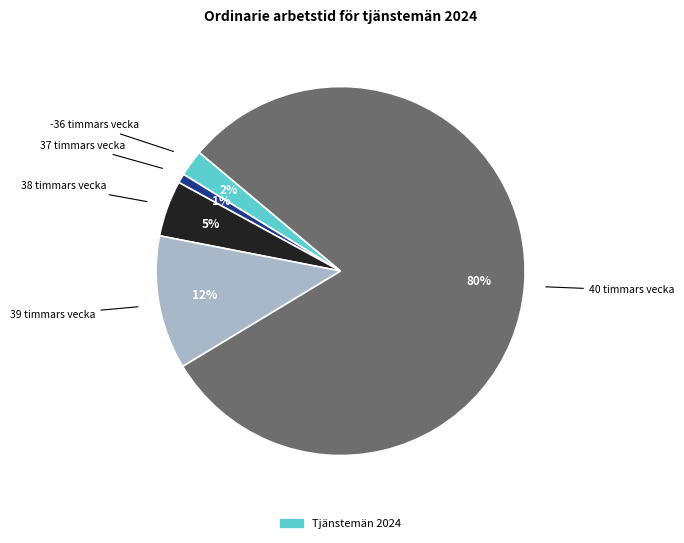

Is there a majority slice in this chart?

Yes